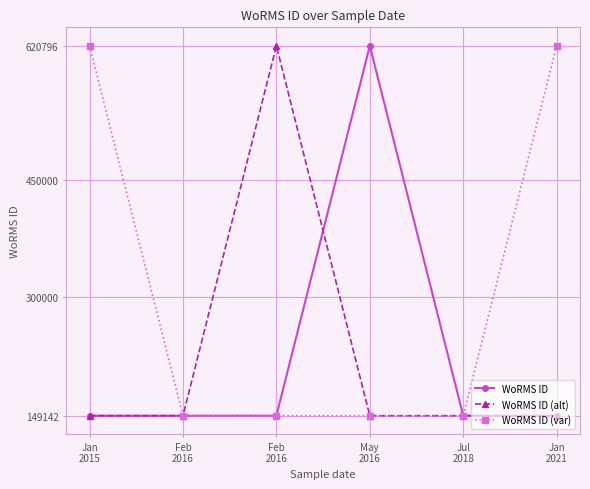

What is the highest value of the WoRMS ID series?

620796